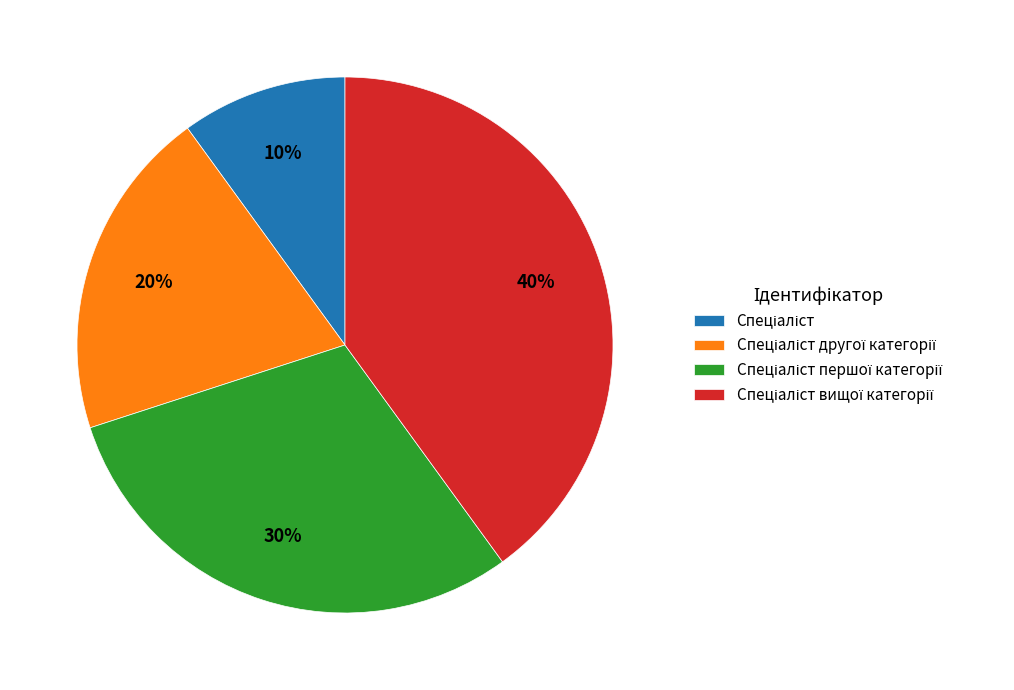

Does any single category account for the majority?

No